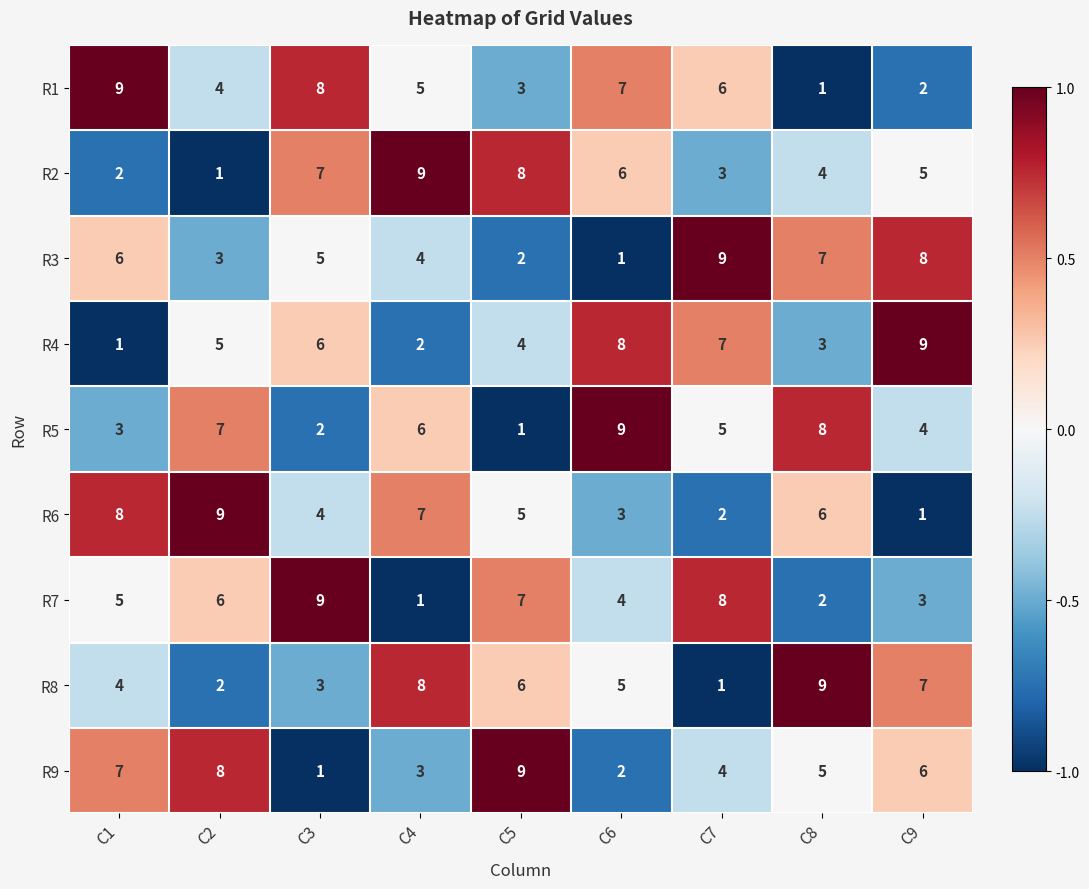

What is the maximum value for R9?

9